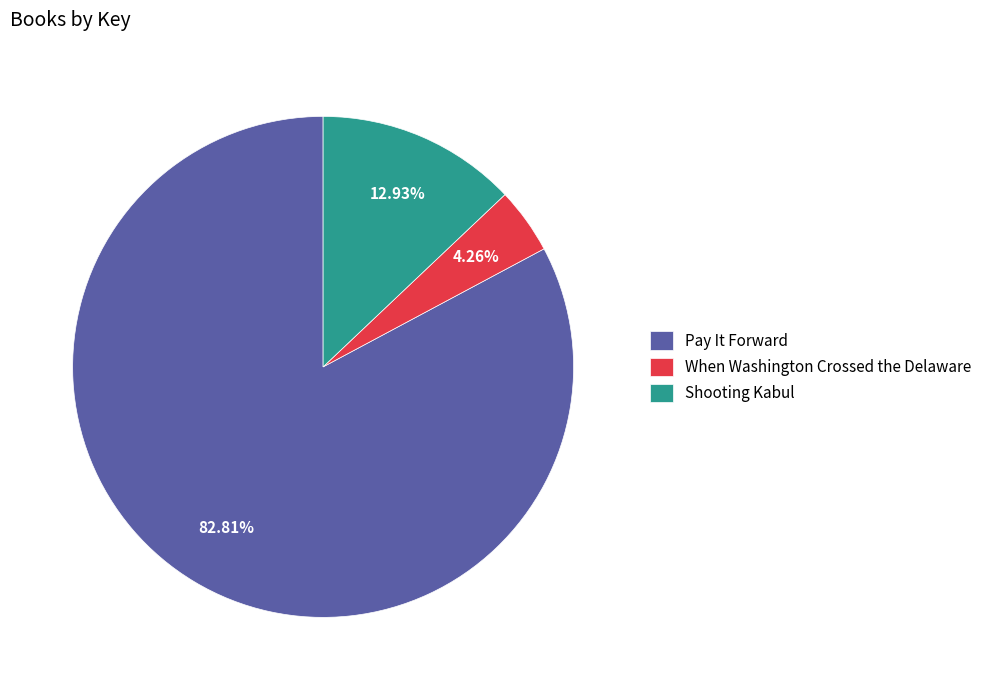

What percentage do Pay It Forward and When Washington Crossed the Delaware together represent?

87.1%